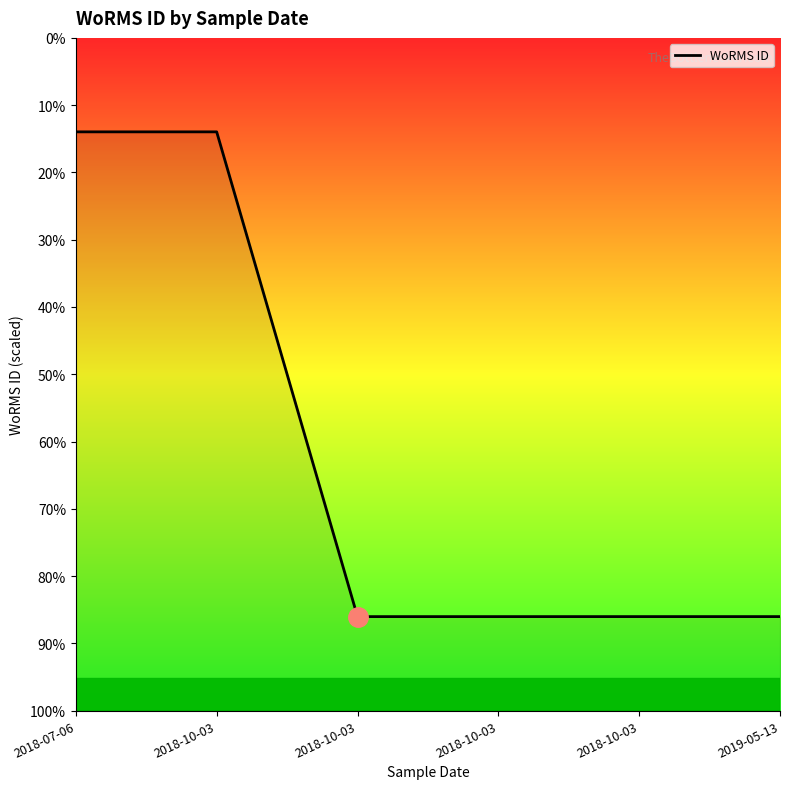

Is this an area chart (filled region under the line)?

No